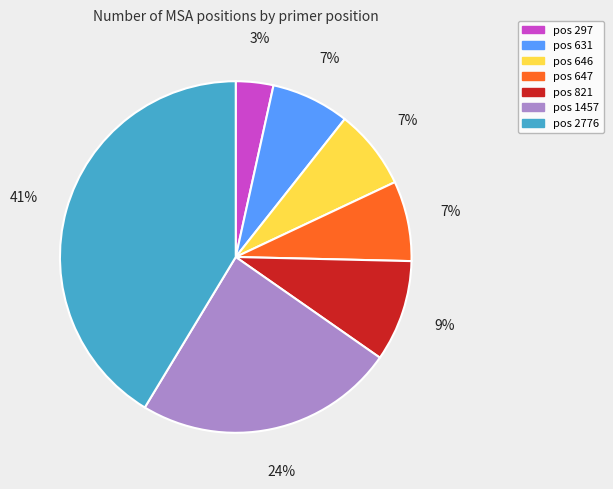

To the nearest percent, what is the average slice percentage?

14%